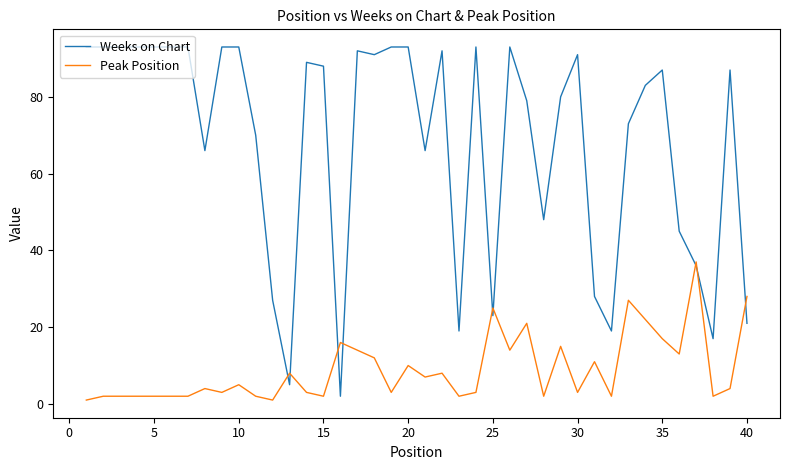

Which series has the largest total across all categories?

Weeks on Chart